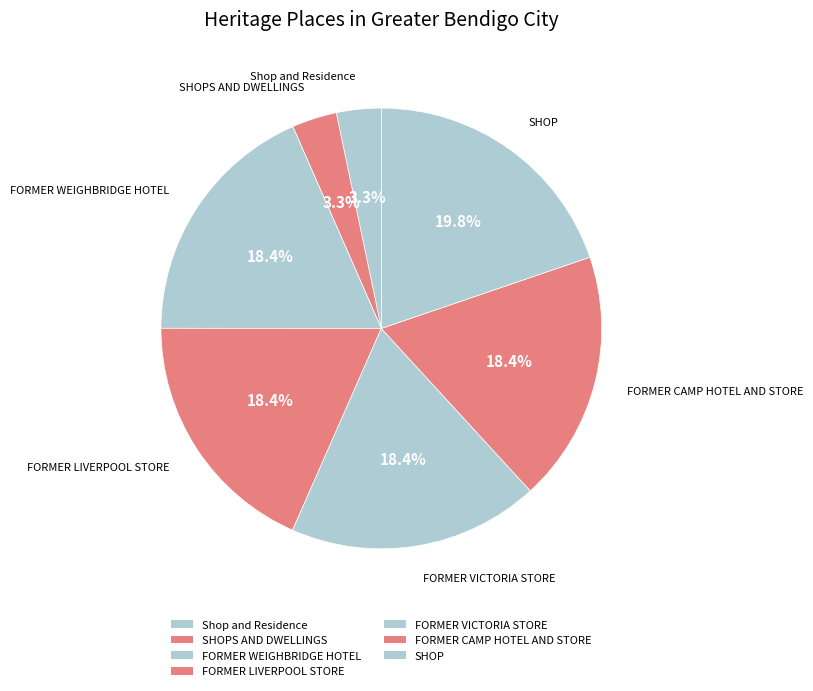

To the nearest percent, what is the difference between the largest and smallest slice percentages?

16%